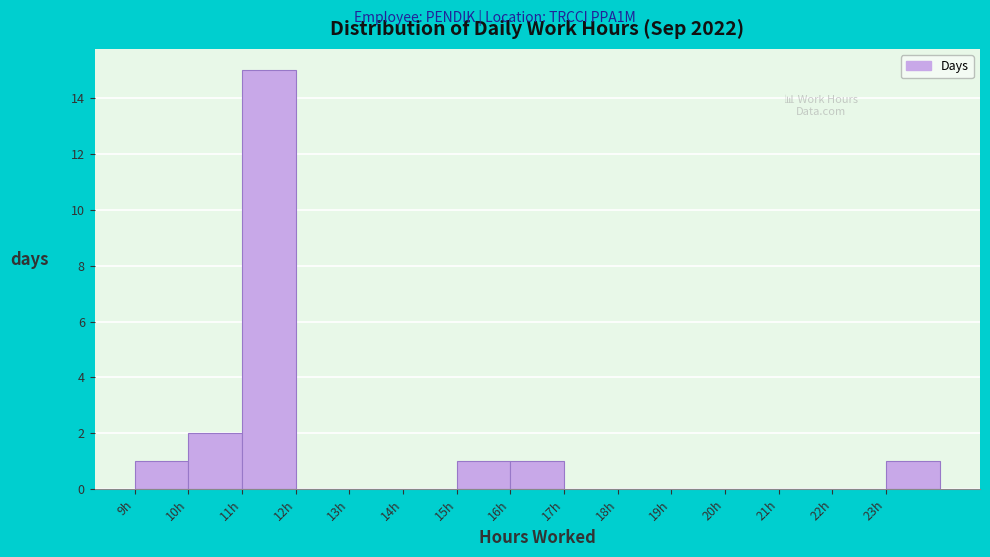

Reading left to right, list every bar in this chart as the range it spans on the x-axis followed by its height. The values are not printed on the chart, so give them approximately, as read against the axis.

9 to 10: 1
10 to 11: 2
11 to 12: 15
12 to 13: 0
13 to 14: 0
14 to 15: 0
15 to 16: 1
16 to 17: 1
17 to 18: 0
18 to 19: 0
19 to 20: 0
20 to 21: 0
21 to 22: 0
22 to 23: 0
23 to 24: 1